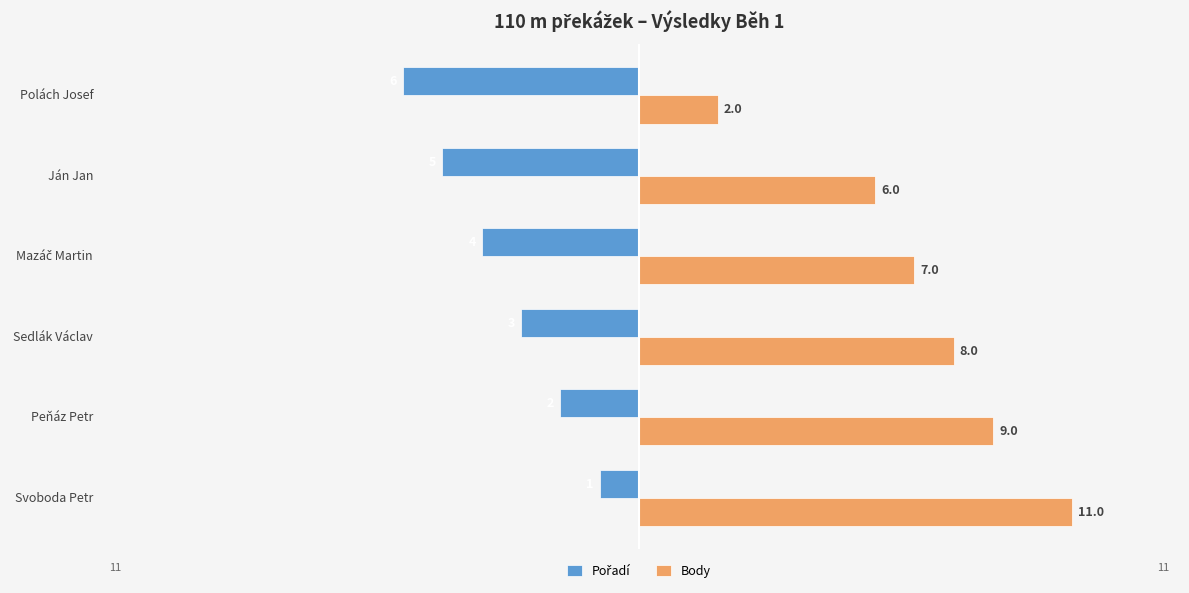

At which label is Body closest to 6?

Ján Jan